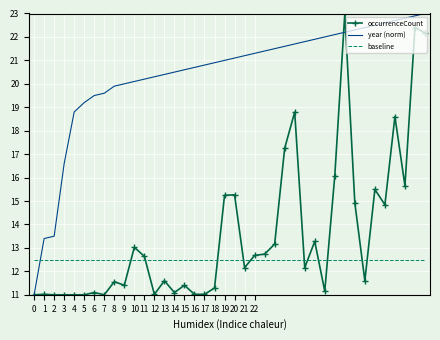

True or false: occurrenceCount and baseline cross at least once.

True